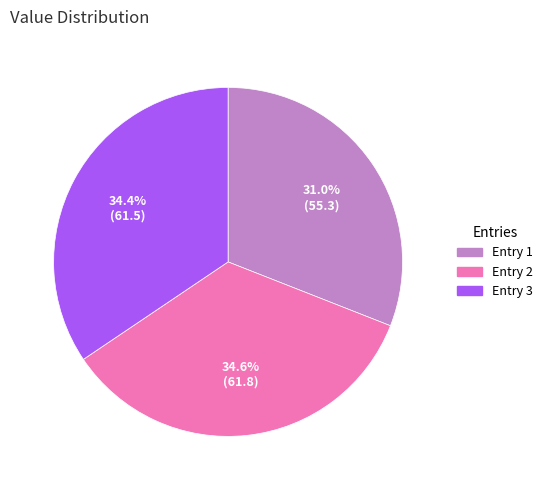

Is there a majority slice in this chart?

No